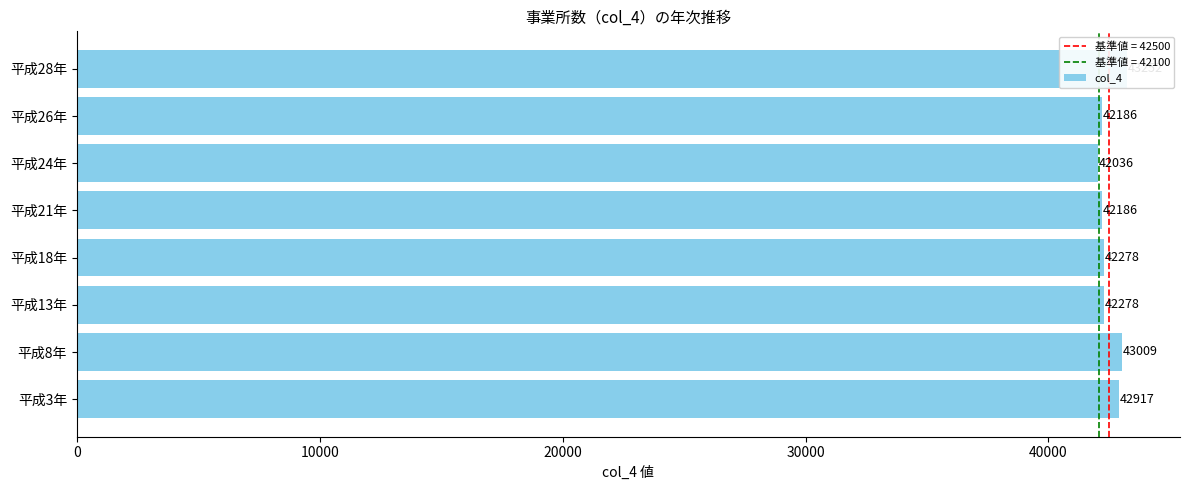

Does the chart contain stacked bars?

No